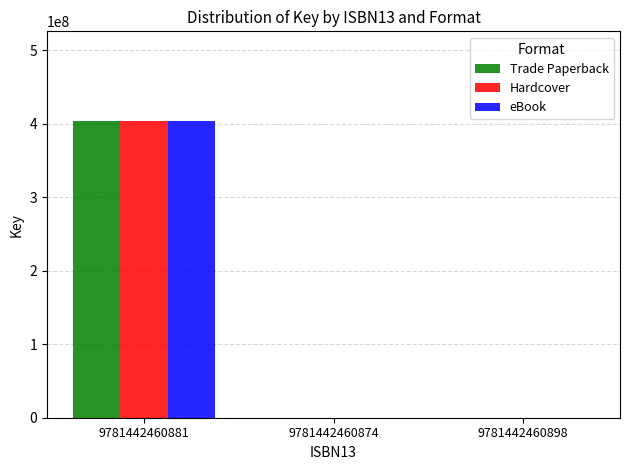

How many categories are shown in the chart?

3